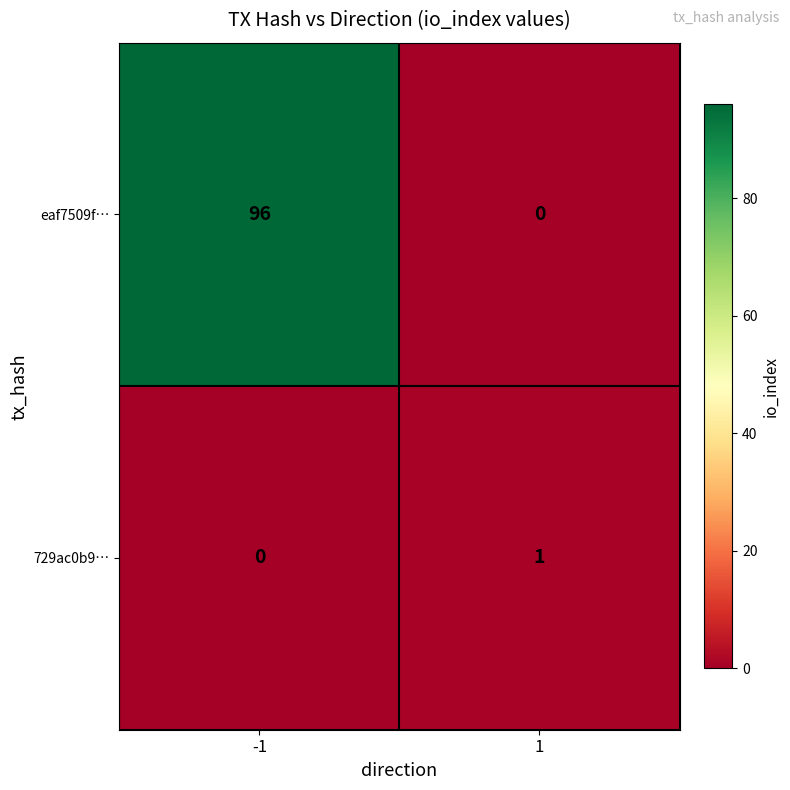

How many values in the 729ac0b9… series are below 1?

1